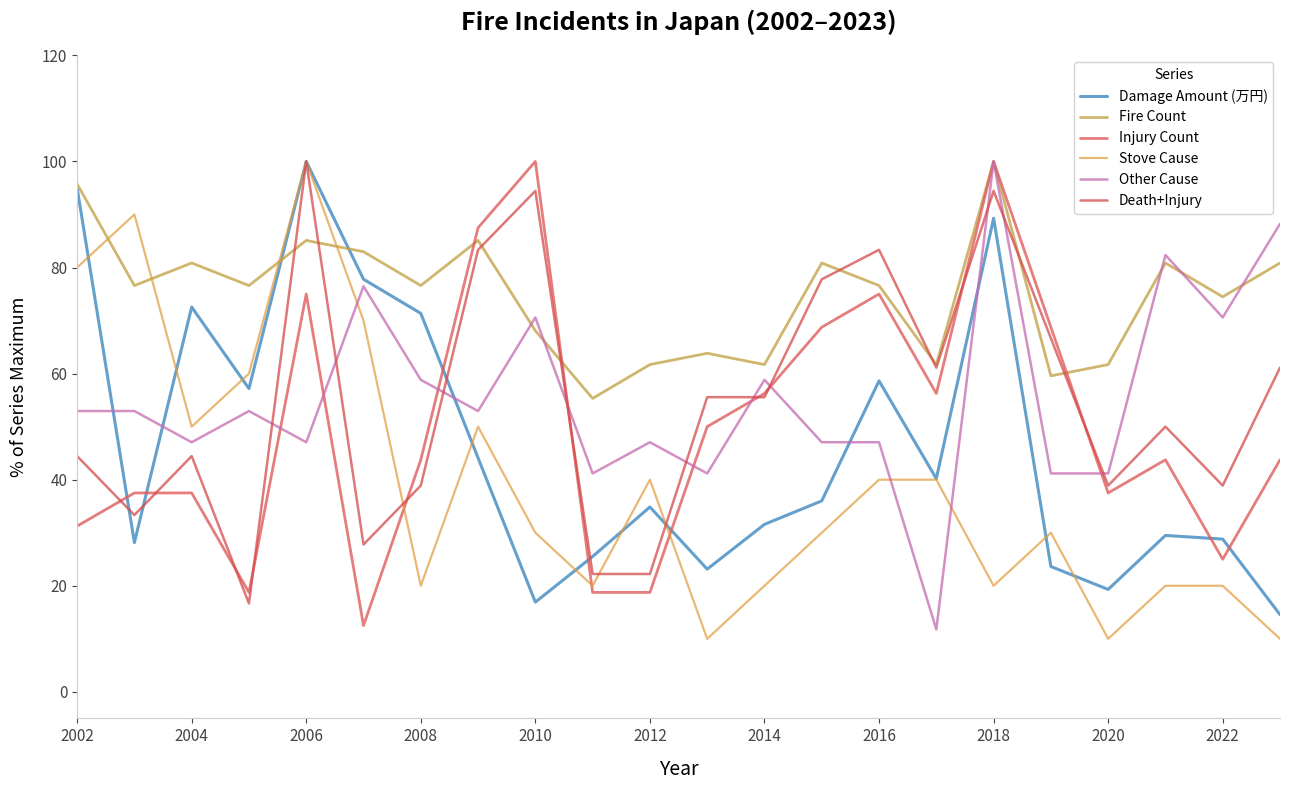

Does the chart display data point markers on the line(s)?

No